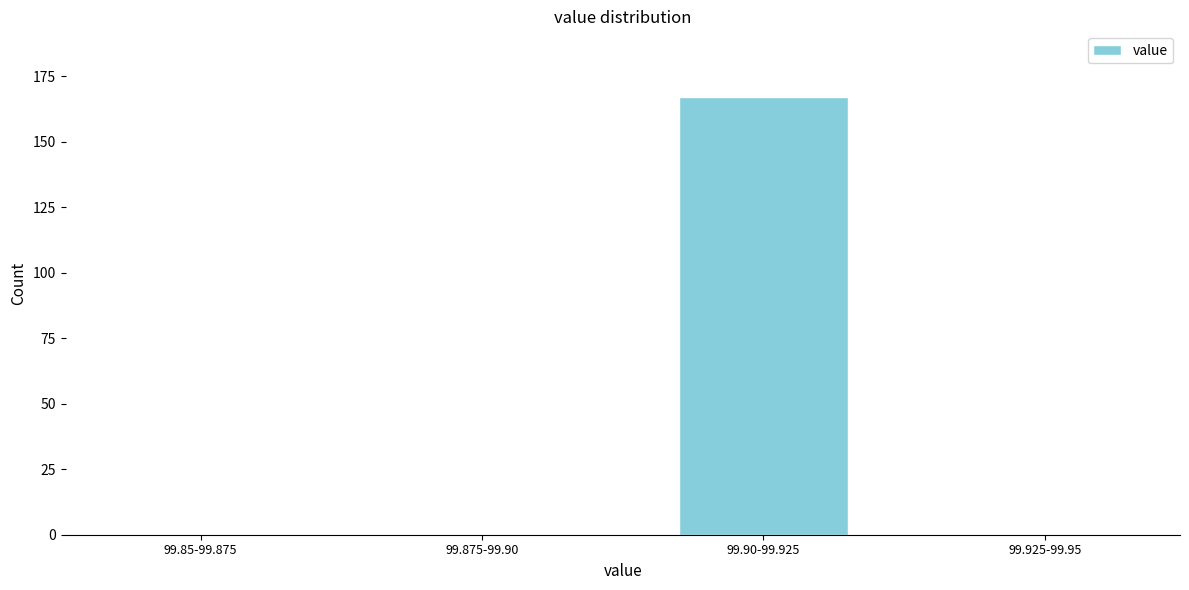

Reading left to right, list all the values displayed in this chart.

99.85-99.875=0	99.875-99.90=0	99.90-99.925=167	99.925-99.95=0